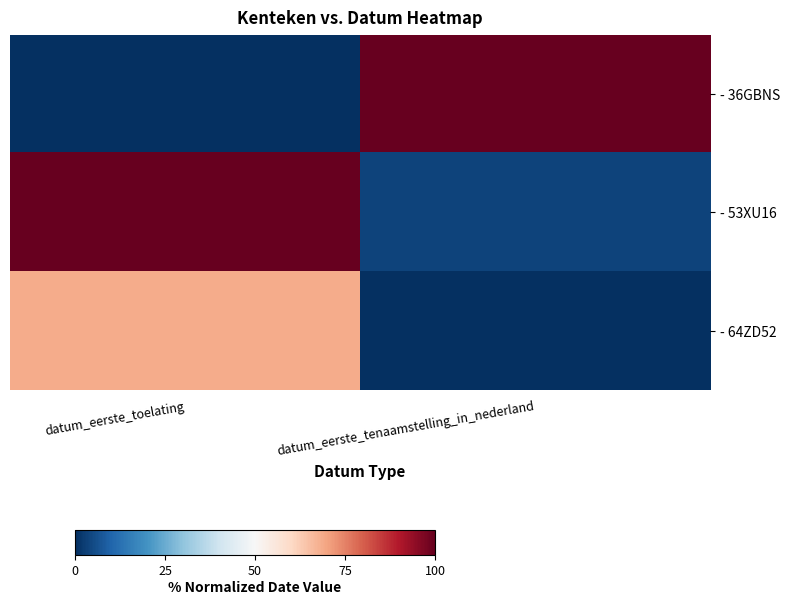

Which label corresponds to the largest value in the chart?

datum_eerste_tenaamstelling_in_nederland